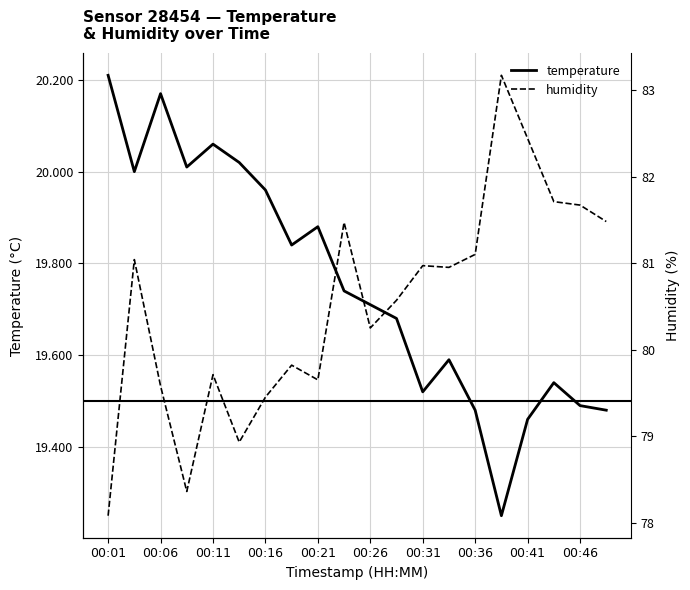

What is the greatest value displayed?

83.2